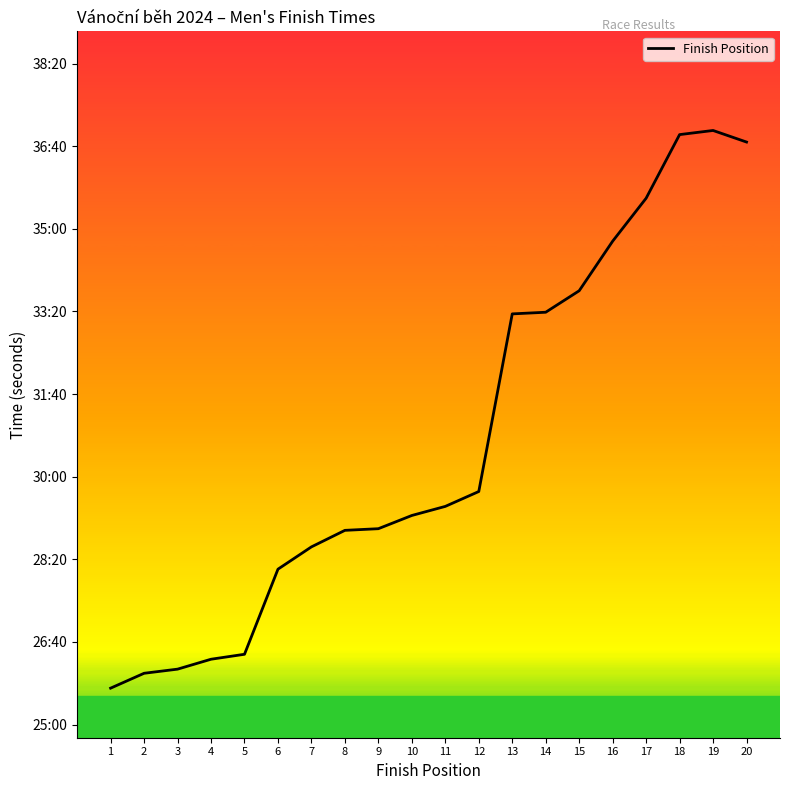

Is this an area chart (filled region under the line)?

No